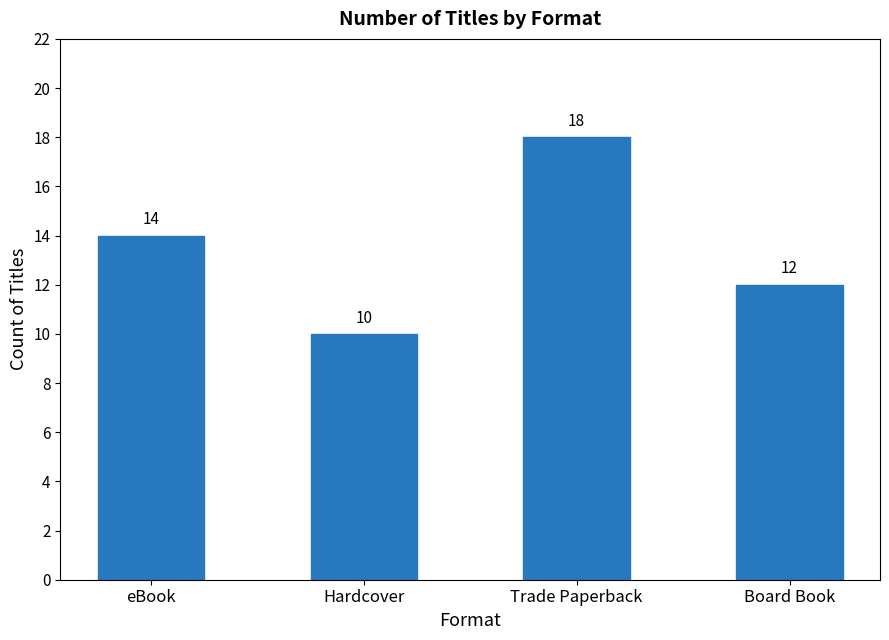

True or false: the data shows 25 at Trade Paperback.

False